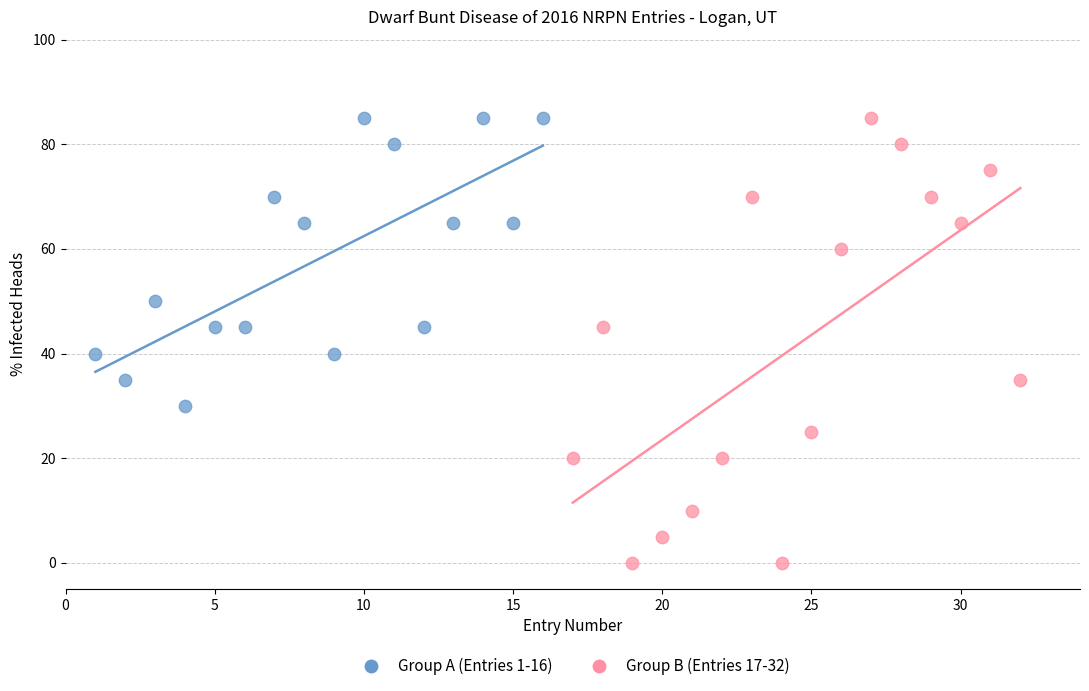

Which series has the largest Y range (max minus min)?

Group B (Entries 17-32)